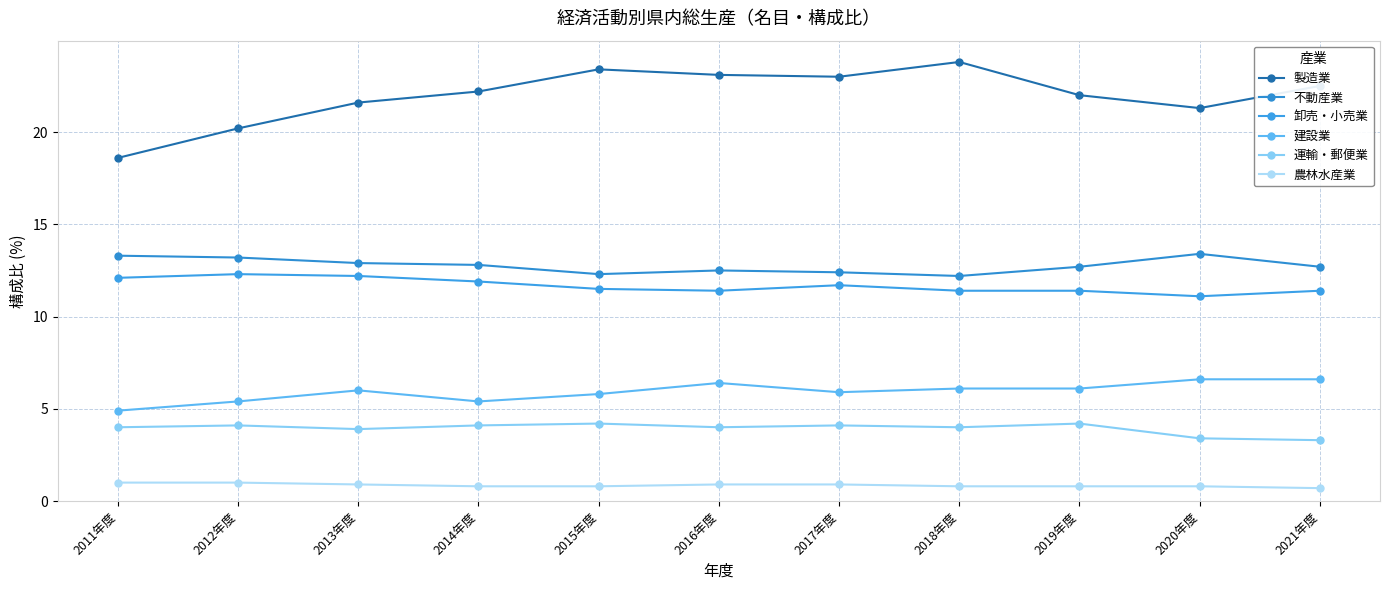

How many data points does each series have?

11